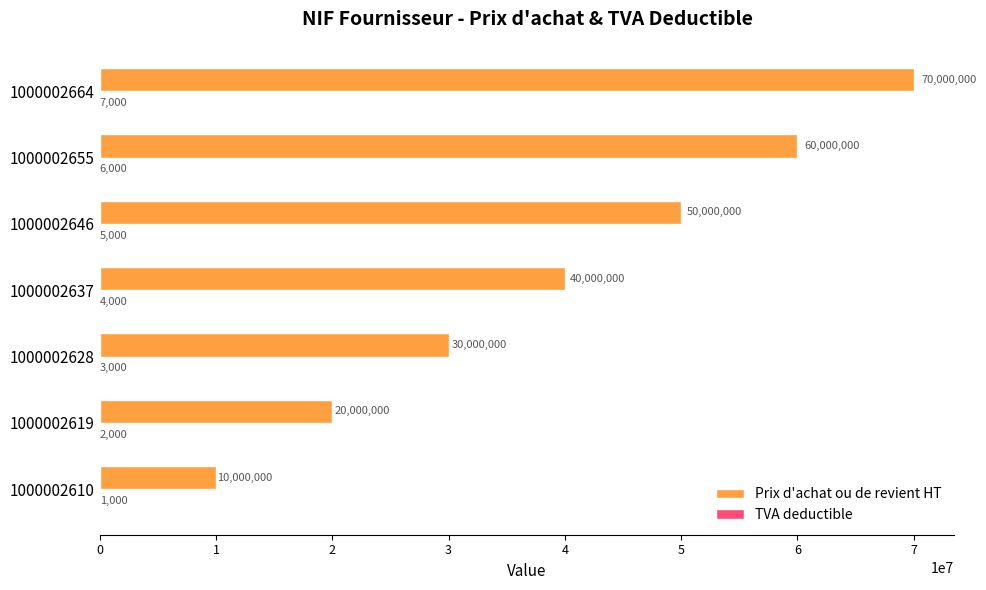

Which category has the highest value across all series?

1000002664